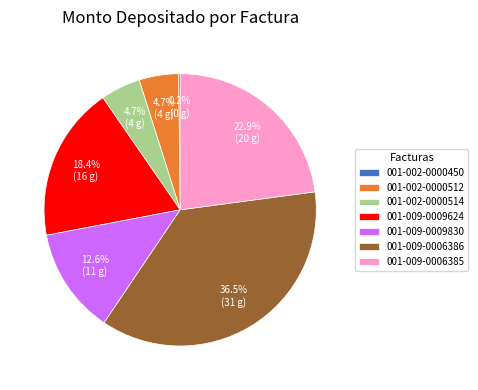

Is 001-002-0000512 the majority of the pie?

No